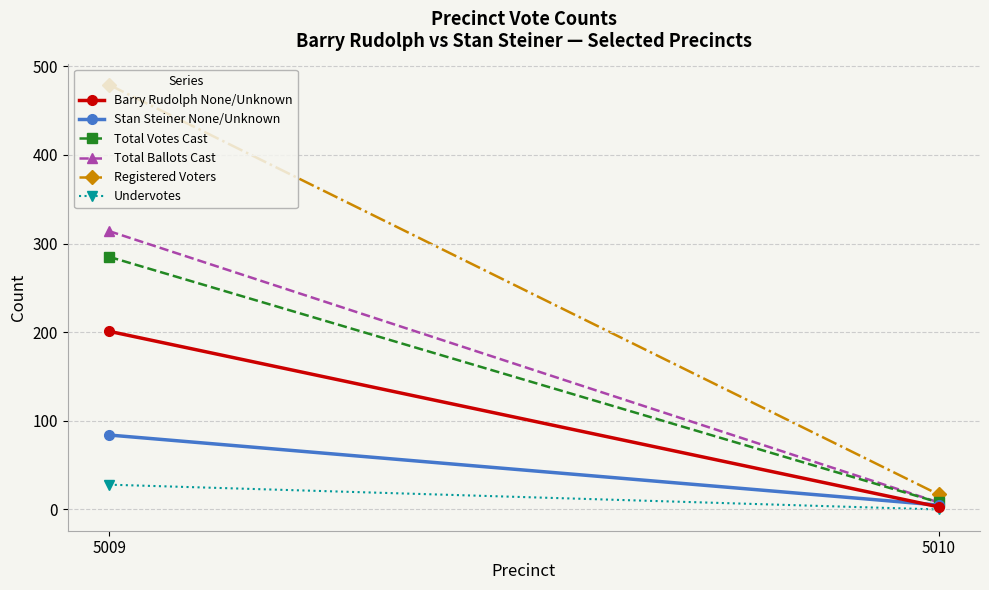

Which series has the widest spread of values?

Registered Voters